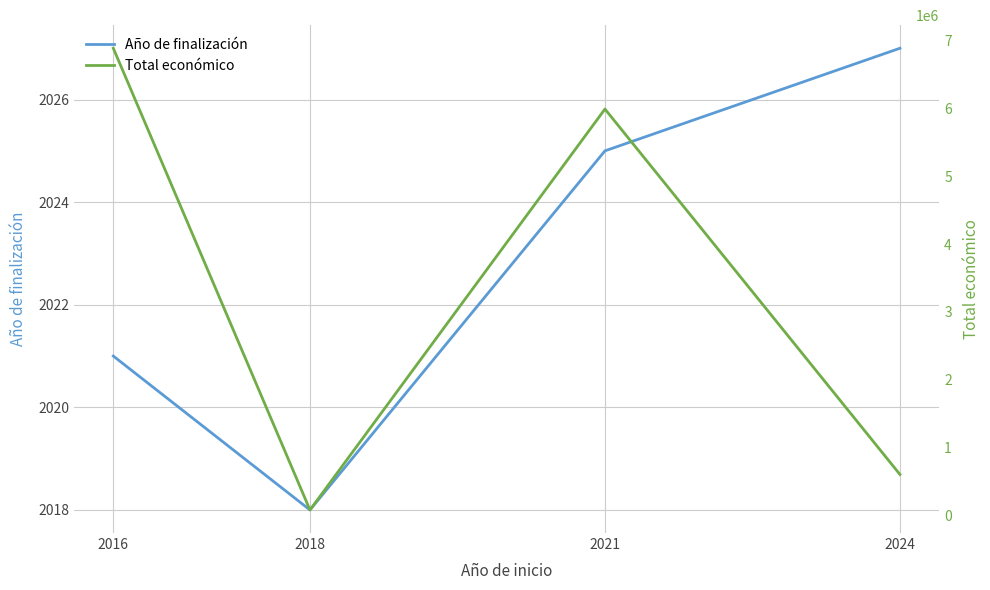

Which category has the lowest value in the Año de finalización series?

2018